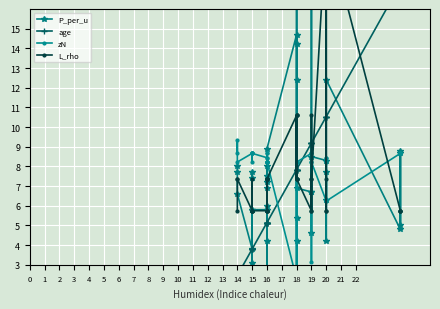

How many data points in L_rho are above 7?

22